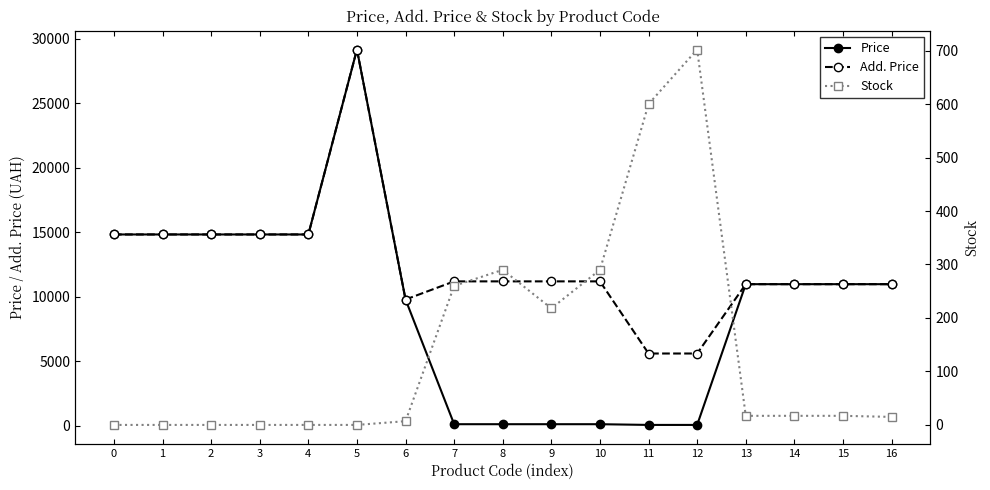

What is the value of the Stock point at the 12th from the left?

600.0